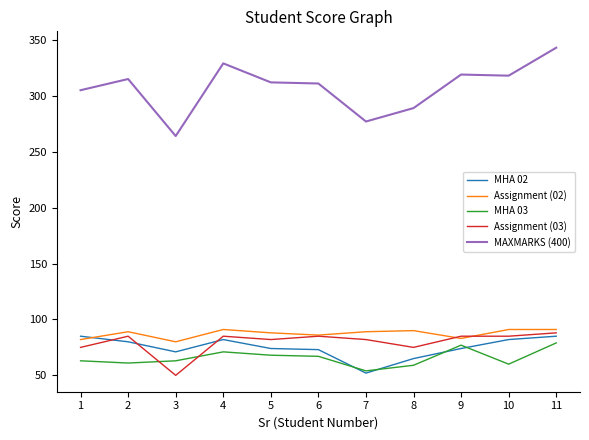

Which series has the largest total across all categories?

MAXMARKS (400)